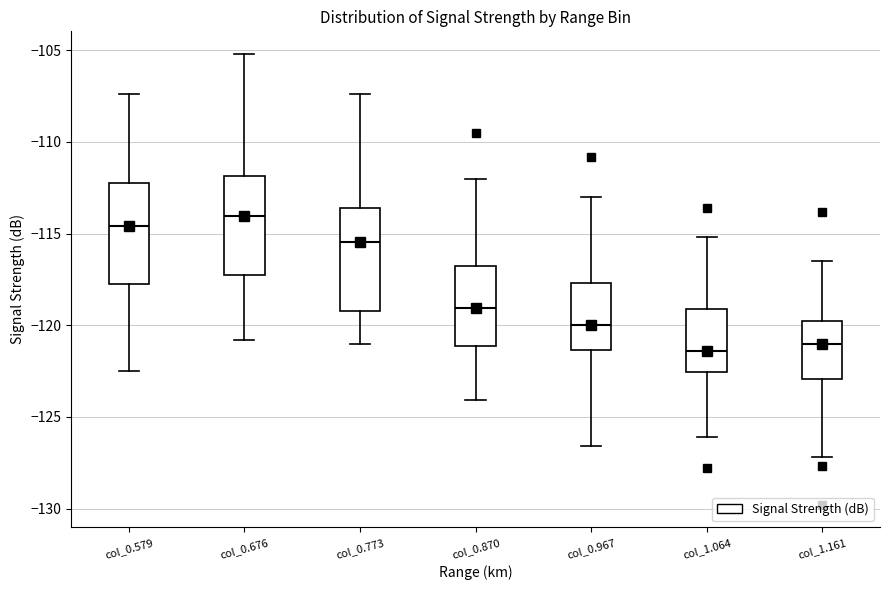

Where is the upper edge of the box for col_0.676 on the y-axis? The values are not printed on the chart, so give them approximately, as read against the axis.

-112.0